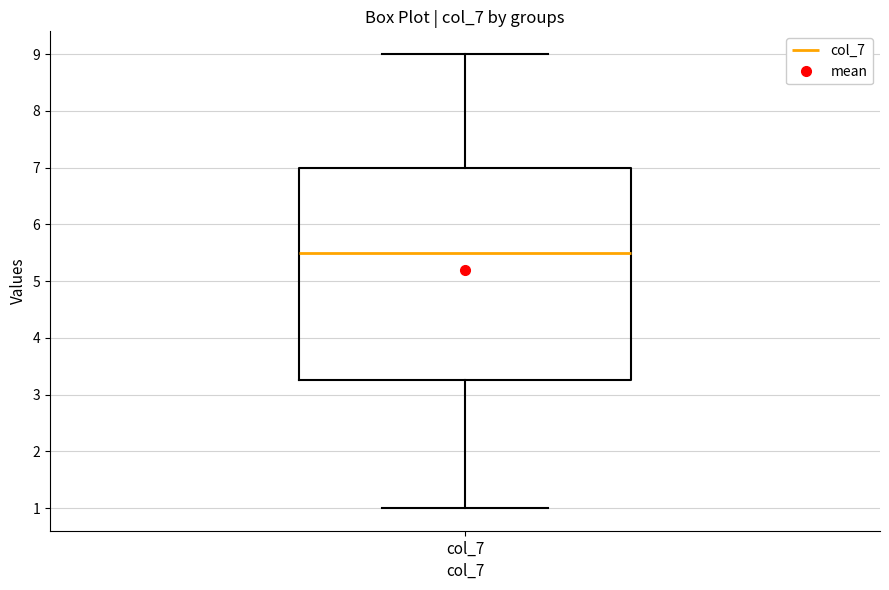

Transcribe this box plot: give where the median line is, the range the box spans, and where the two whiskers end, as read against the y-axis. The values are not printed on the chart, so give them approximately, as read against the axis.

median 5.5, box 3.3 to 7.0, whiskers 1.0 to 9.0